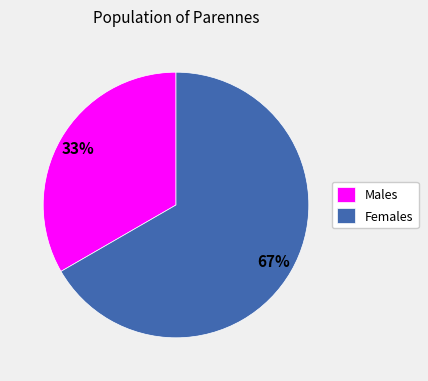

Count the number of slices in the pie.

2